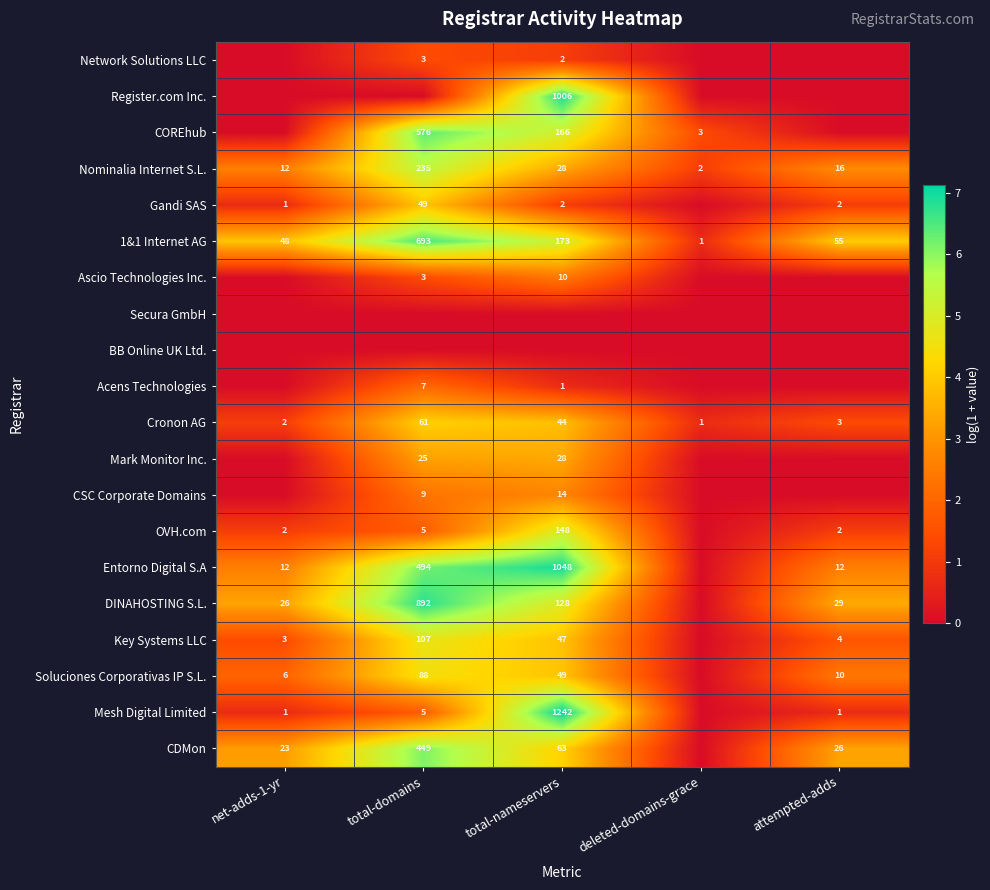

True or false: Entorno Digital S.A has a value of 16 at attempted-adds.

False